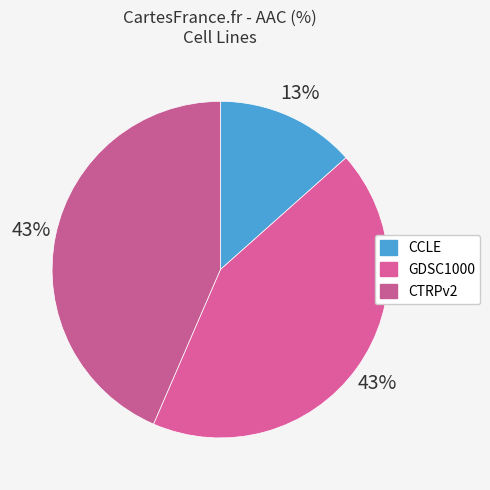

The CTRPv2 slice represents 38% of the pie. True or false?

False